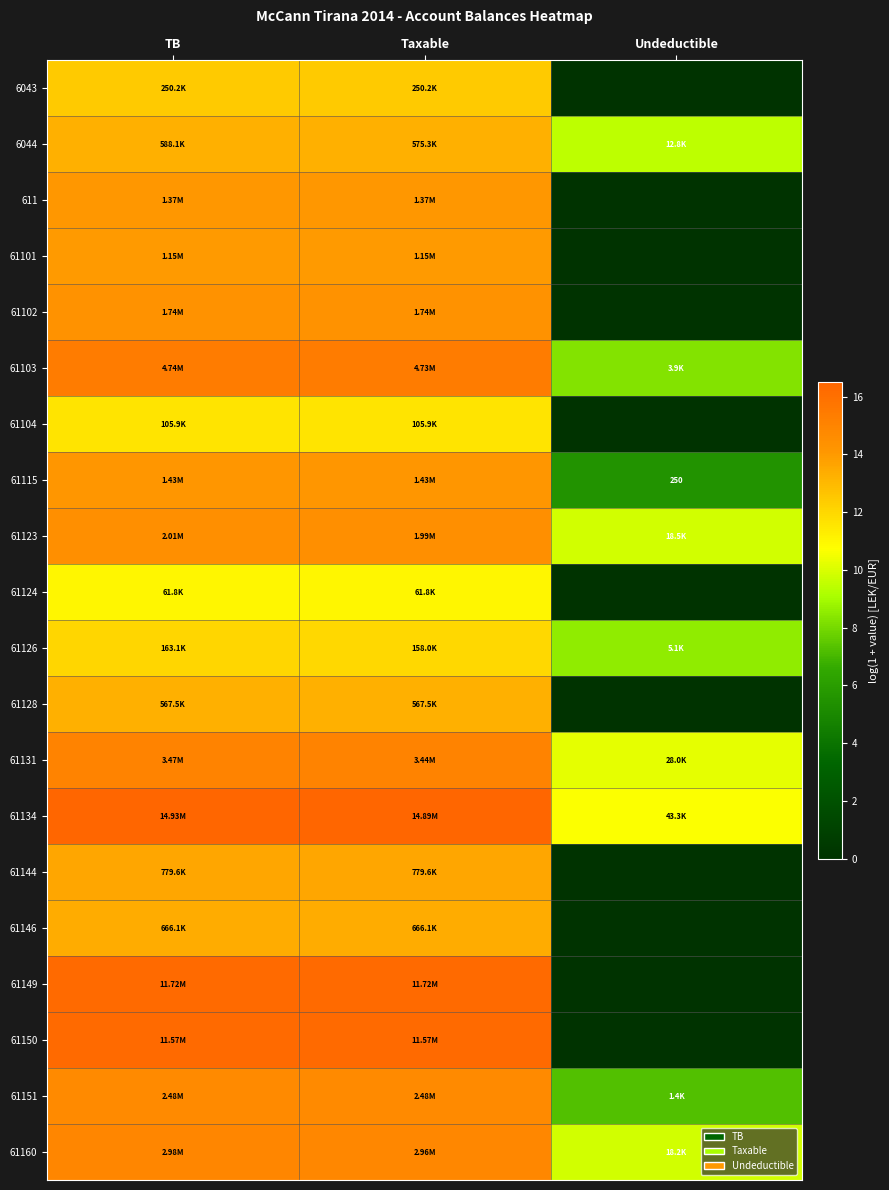

How many distinct data groups are displayed?

20